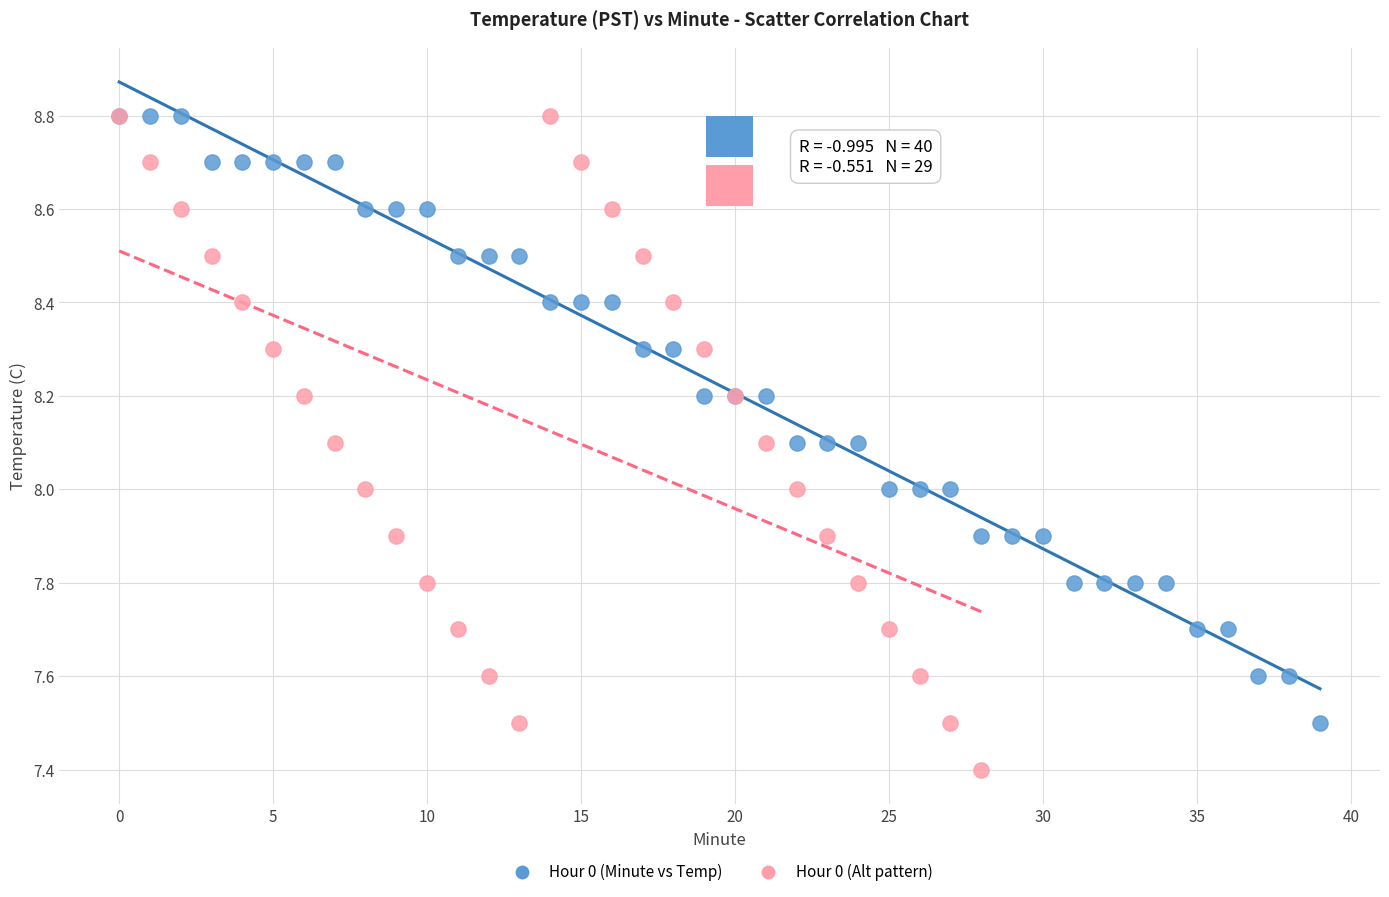

Which series reaches the minimum Y coordinate?

Hour 0 (Alt pattern)